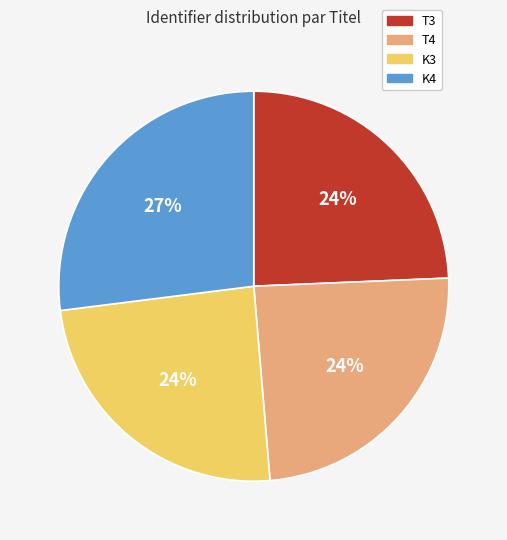

The T3 slice represents 24% of the pie. True or false?

True